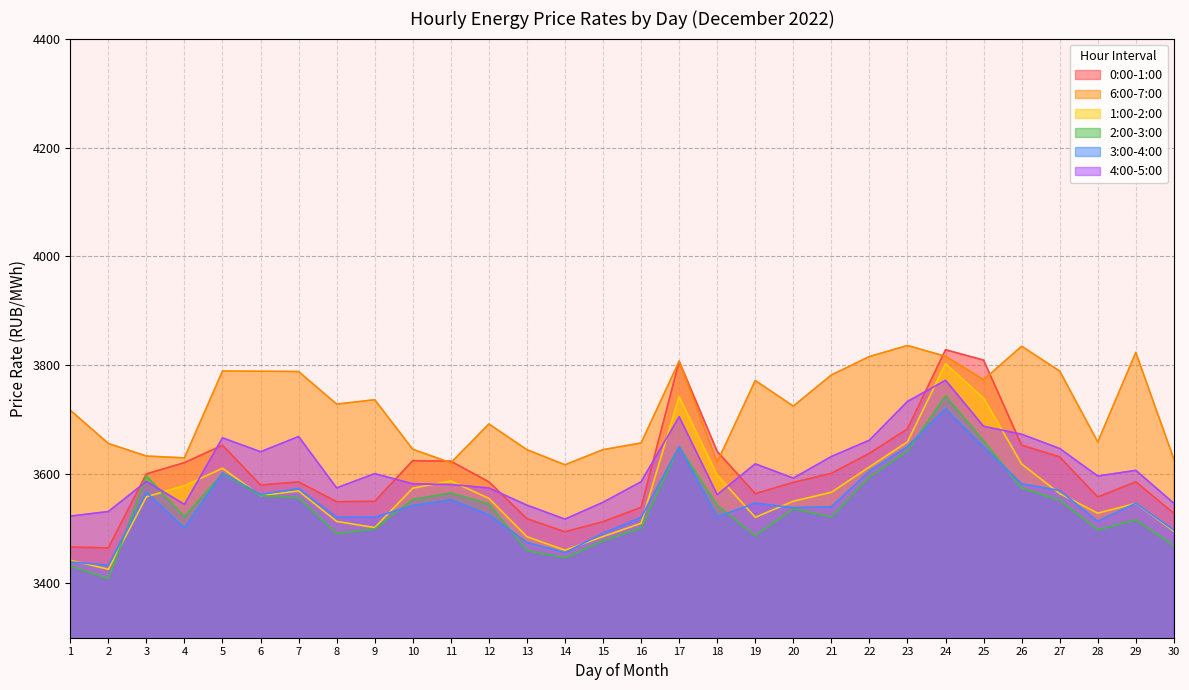

Between which two adjacent categories do 6:00-7:00 and 0:00-1:00 first intersect?

10 and 11